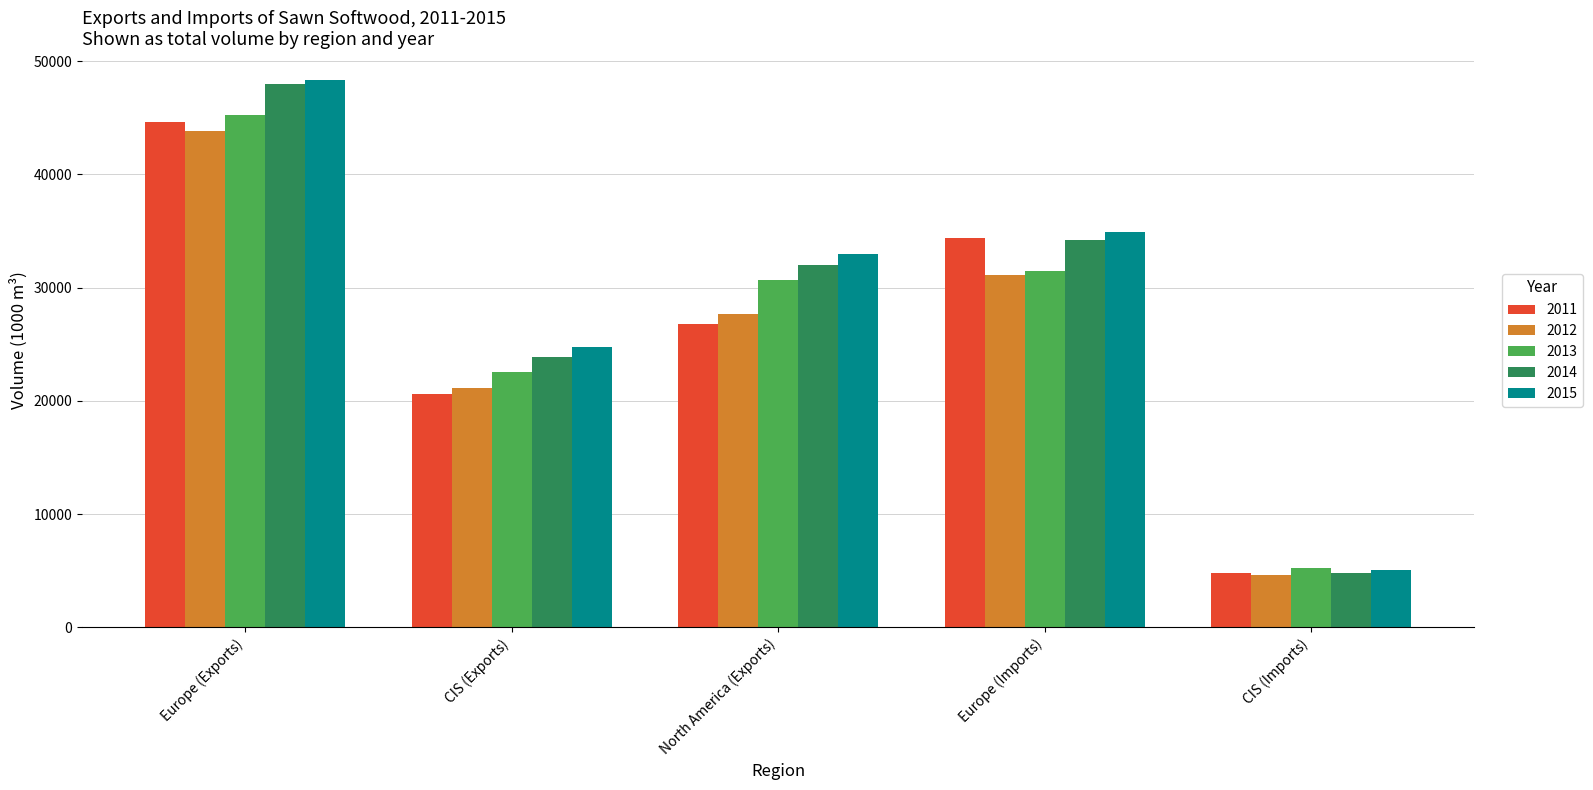

The value of 2014 at Europe (Imports) is 11600.4. True or false?

False